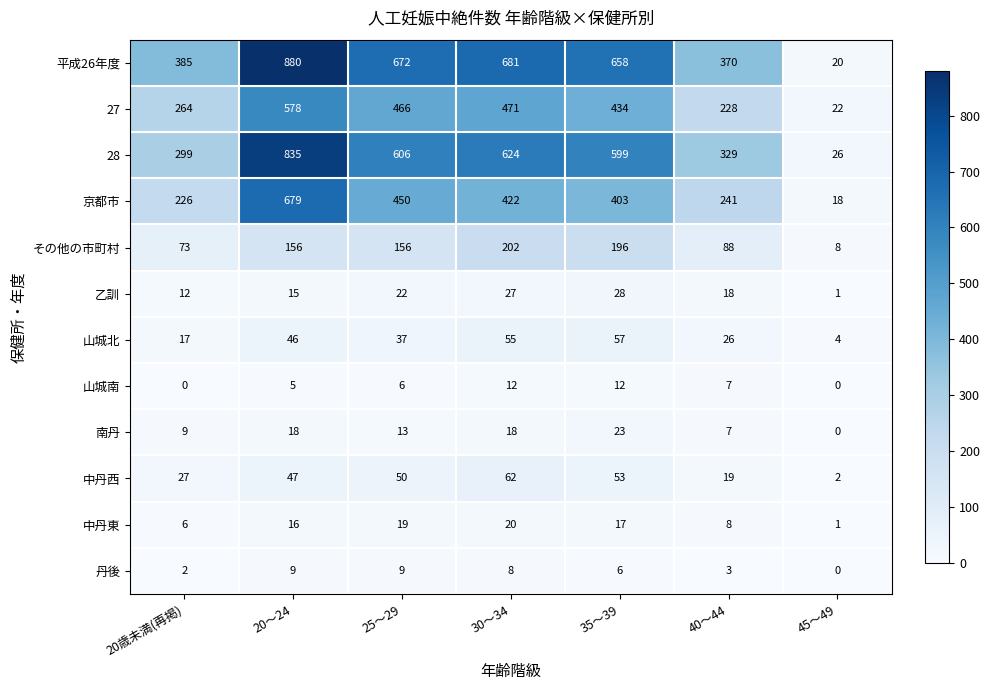

List the labels in order of 山城北 value, smallest first.

45～49, 20歳未満(再掲), 40～44, 25～29, 20～24, 30～34, 35～39